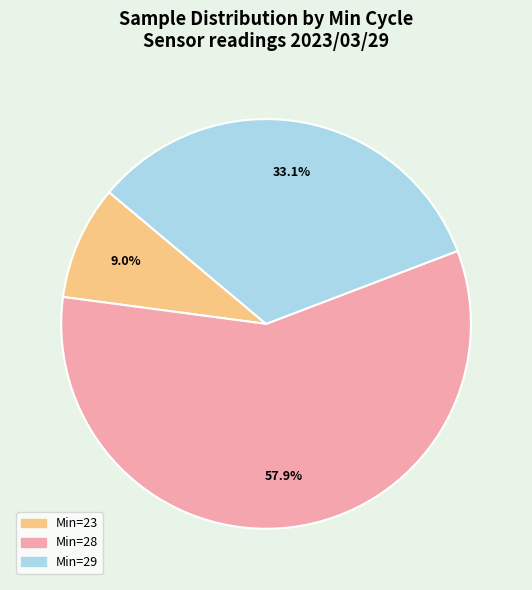

Is there a majority slice in this chart?

Yes